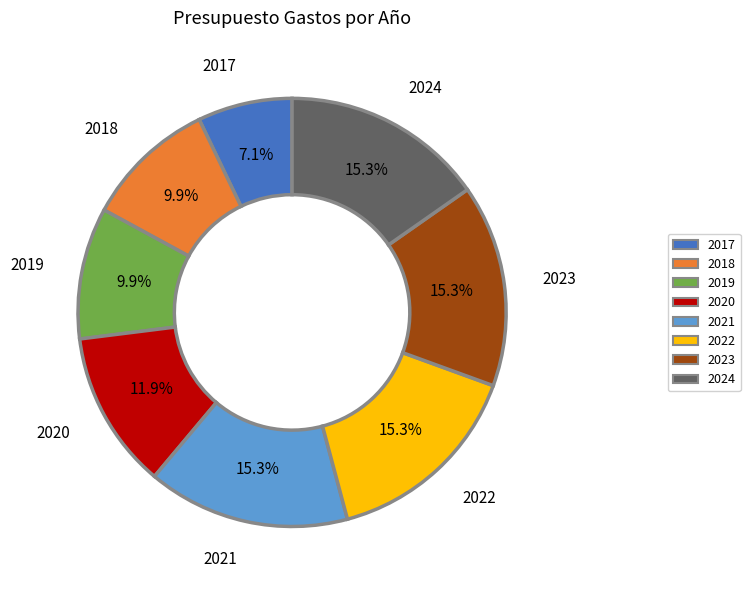

To the nearest percent, what is the combined percentage of 2022 and 2023?

31%